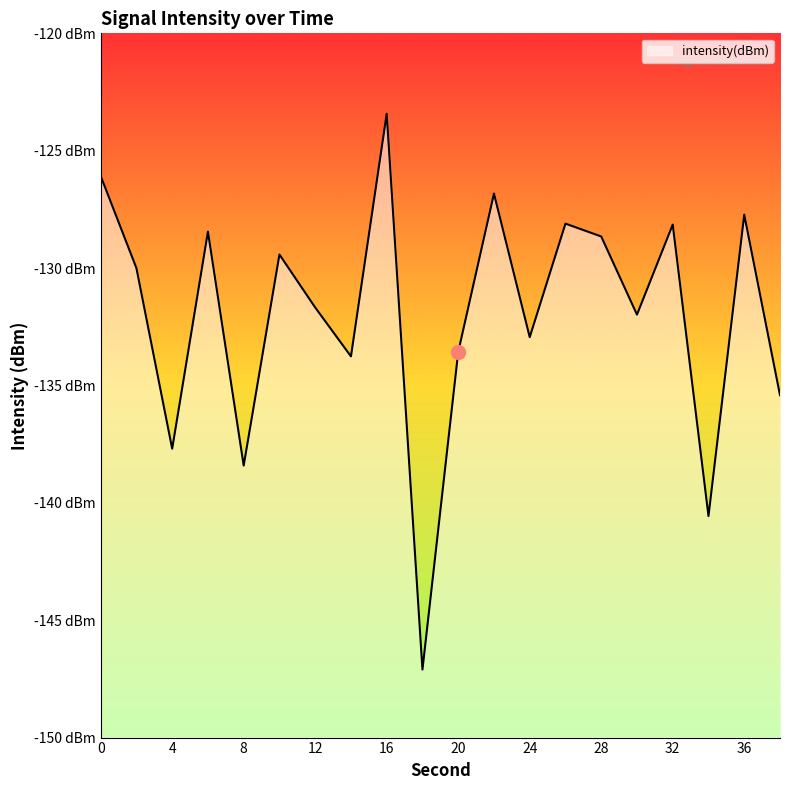

Where is the first local maximum?

6